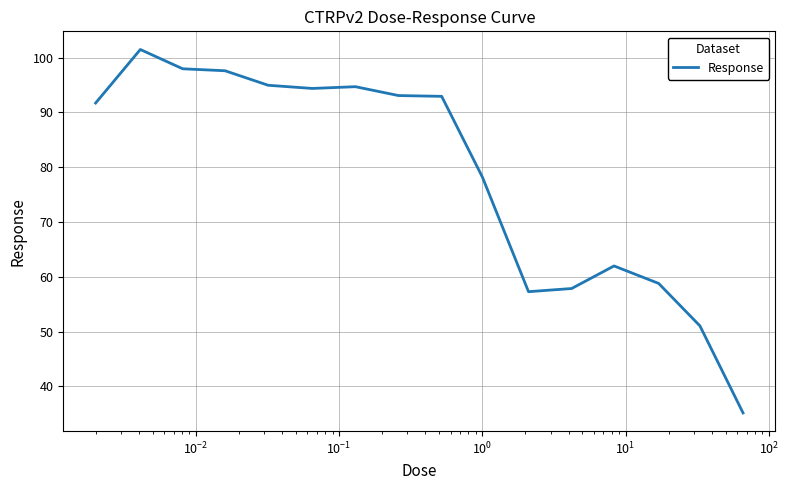

What is the difference between the maximum and minimum values?

66.4